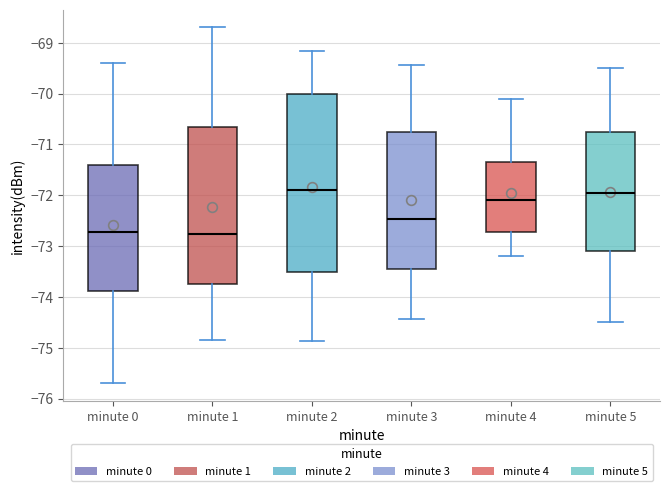

Comparing the boxes themselves (not the whiskers), which one is the tallest?

minute 2